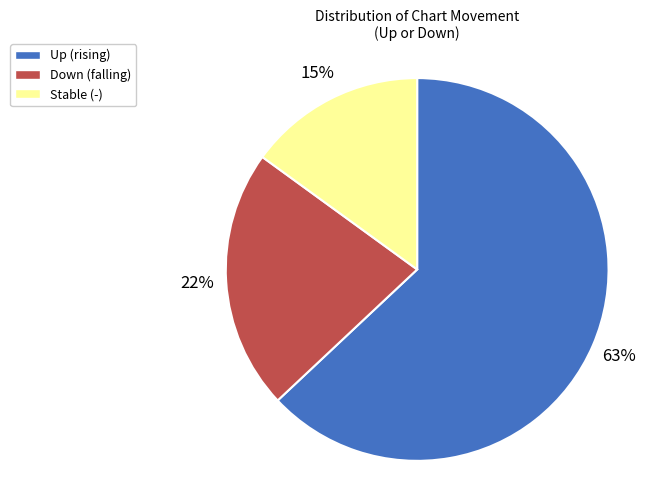

Count the number of slices in the pie.

3